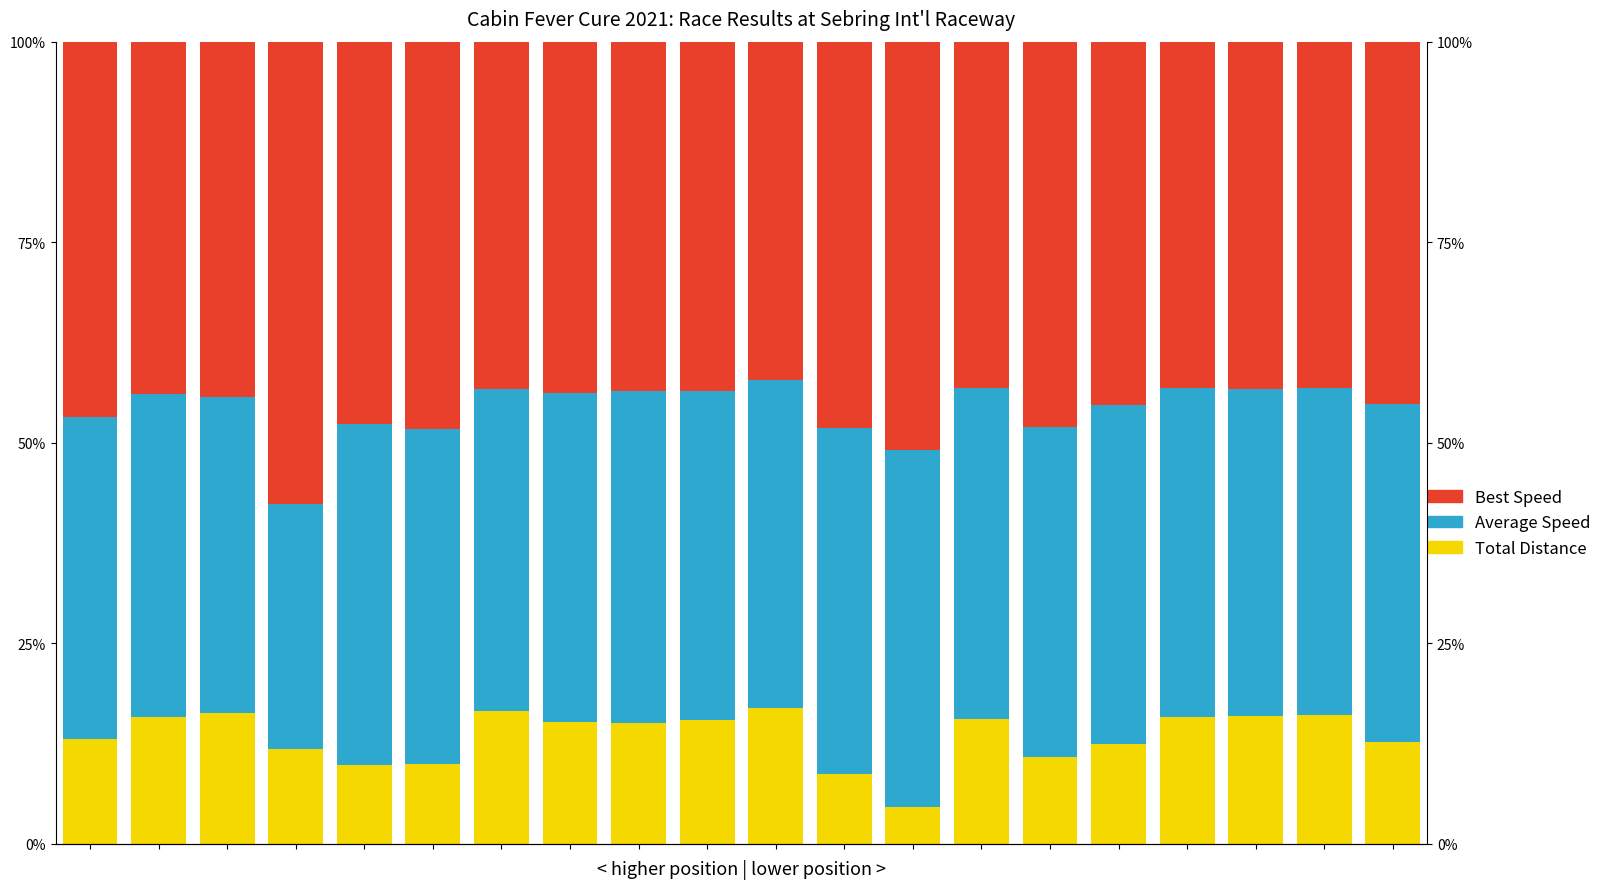

What is the average value of the Total Distance series?

13.4